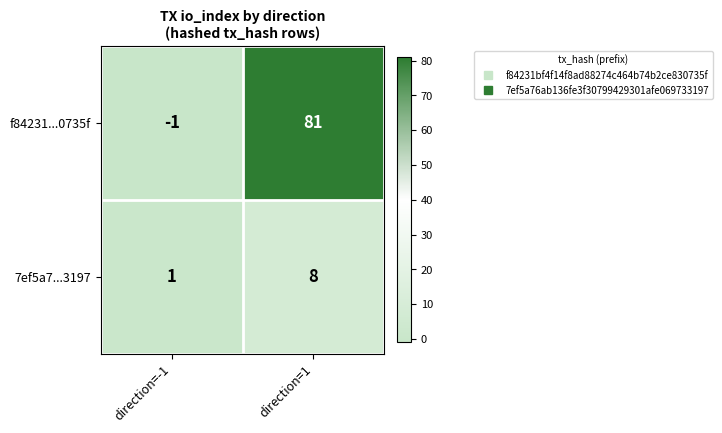

What is the minimum value shown in the chart?

-1